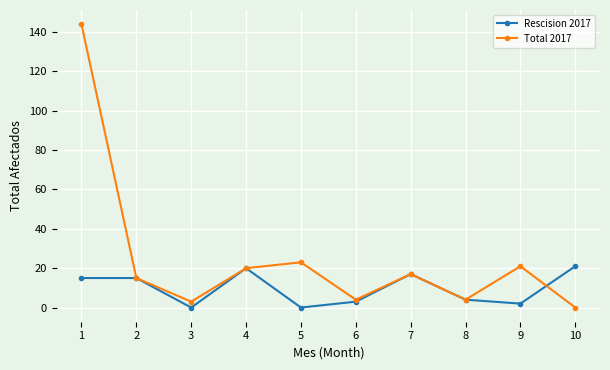

True or false: Rescision 2017 has more than 1 interior local peaks.

True